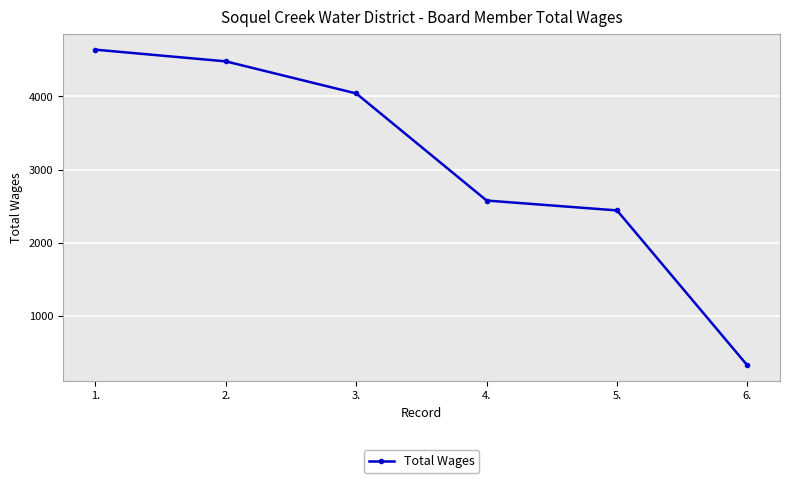

Read the value at 4., to the nearest 100.

2600